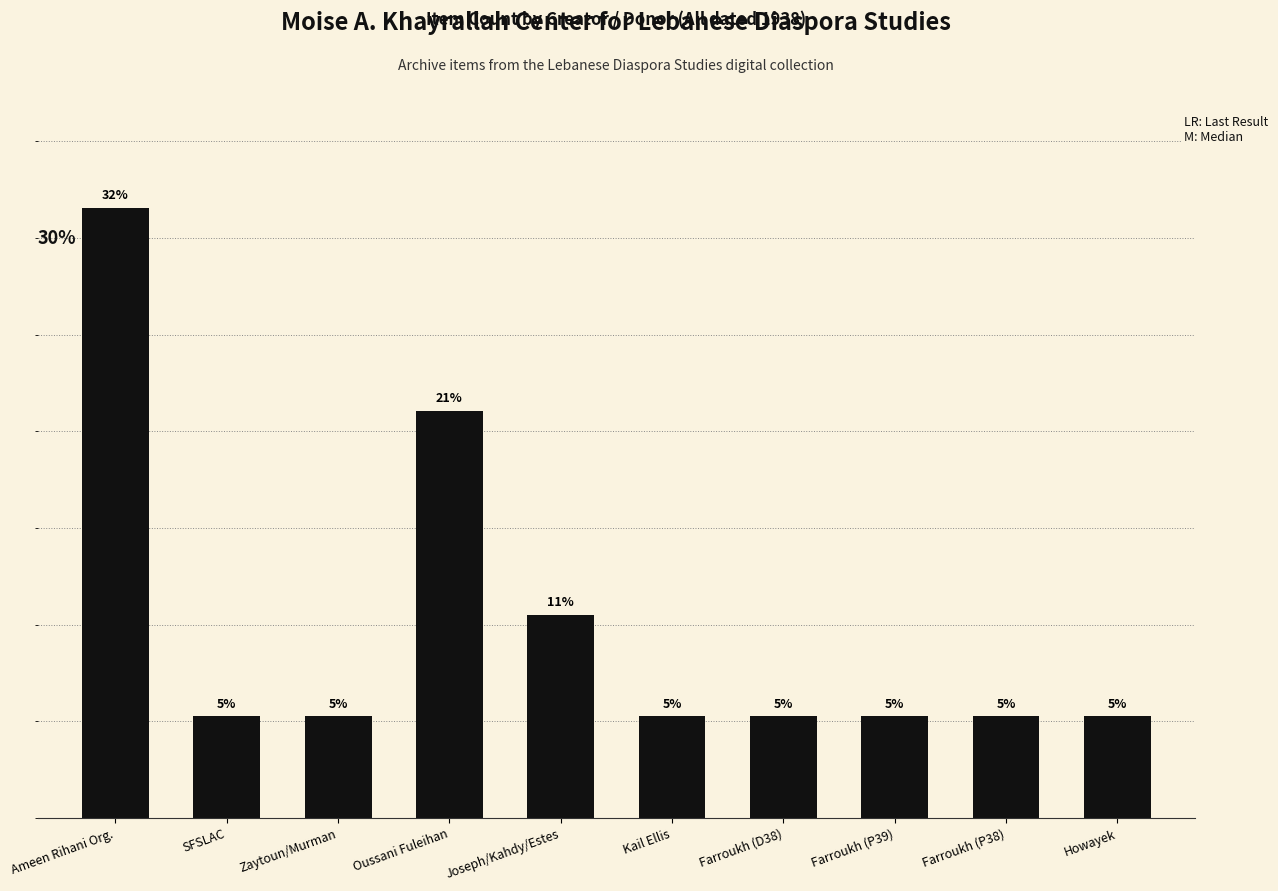

Does the chart contain any negative values?

No